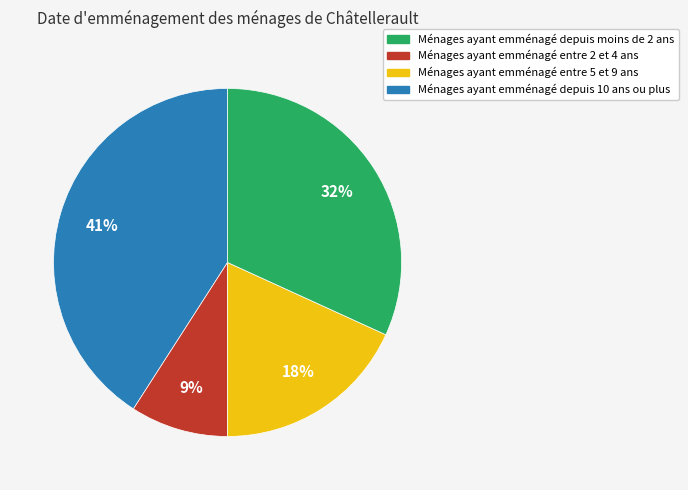

Rank the categories by value from highest to lowest.

Ménages ayant emménagé depuis moins de 2 ans, Ménages ayant emménagé depuis 10 ans ou plus, Ménages ayant emménagé entre 5 et 9 ans, Ménages ayant emménagé entre 2 et 4 ans